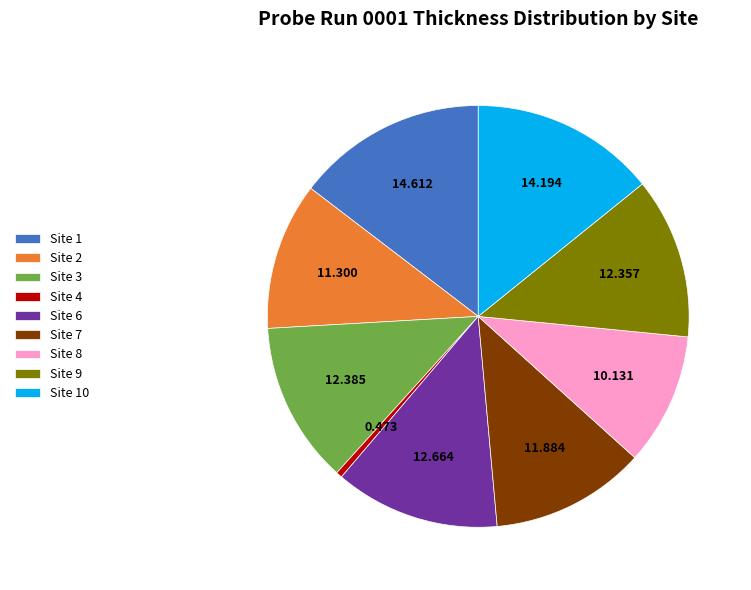

Is Site 2 the majority of the pie?

No